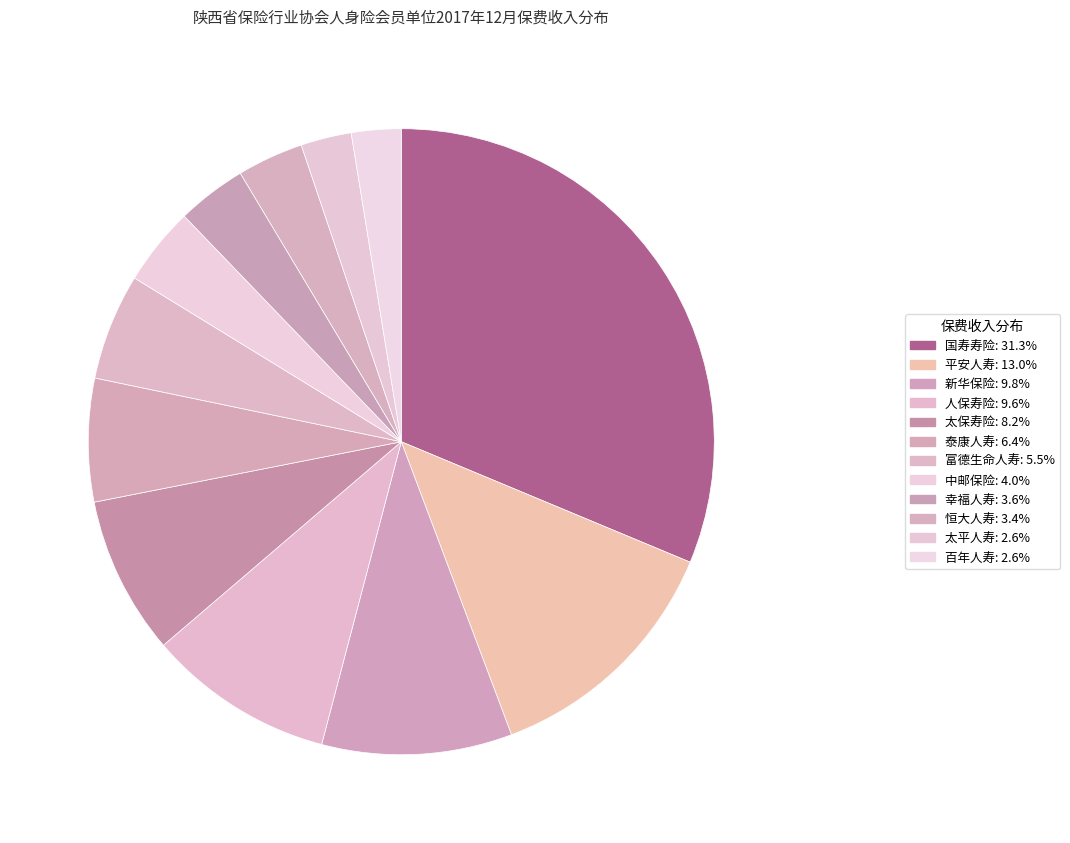

What percentage is the 太保寿险 slice, to the nearest percent?

8%